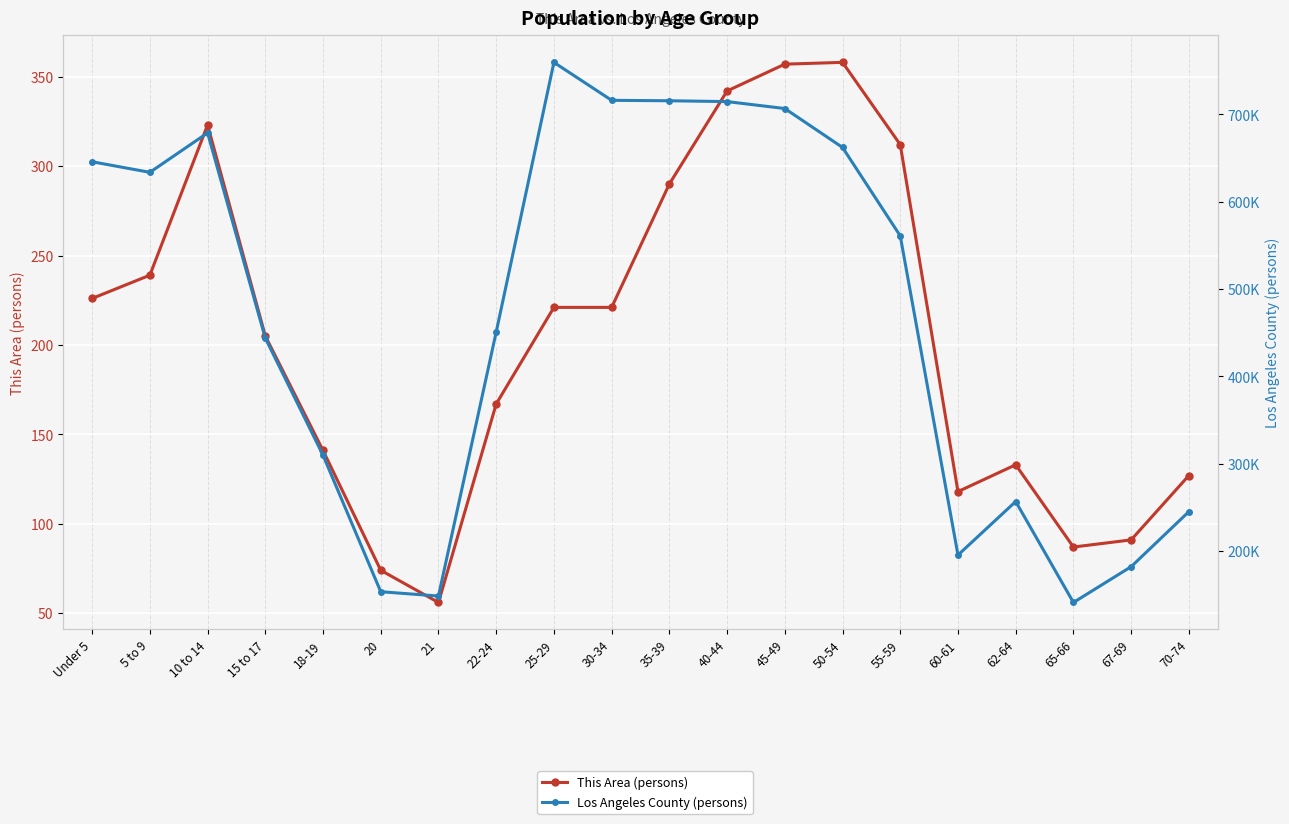

Is this an area chart (filled region under the line)?

No